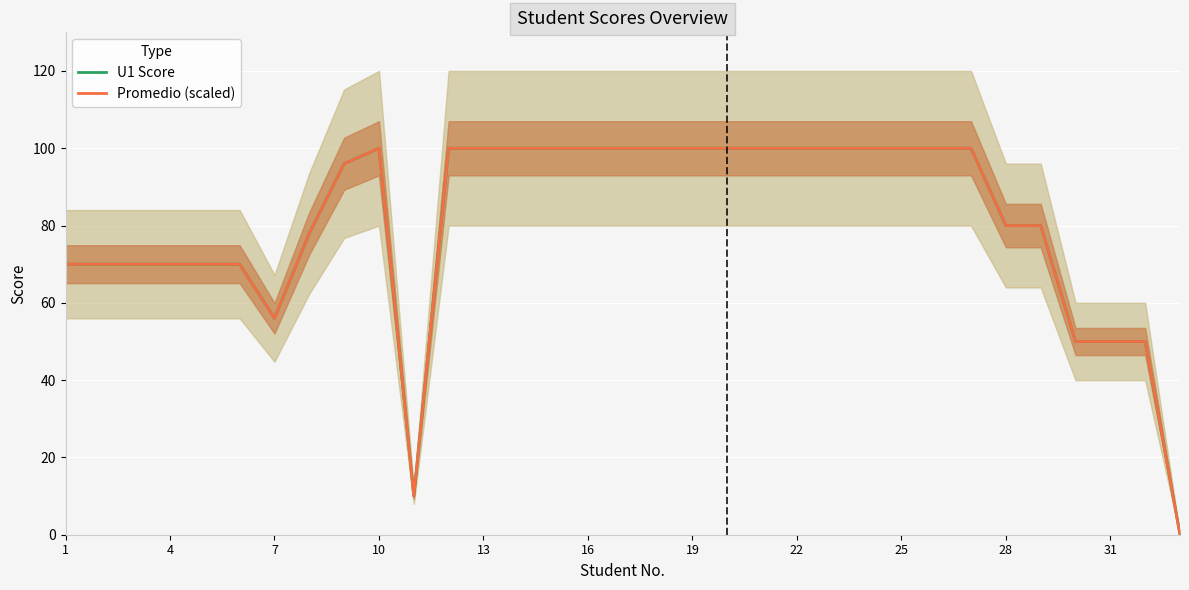

What value does the Promedio (scaled) series have at 31?

50